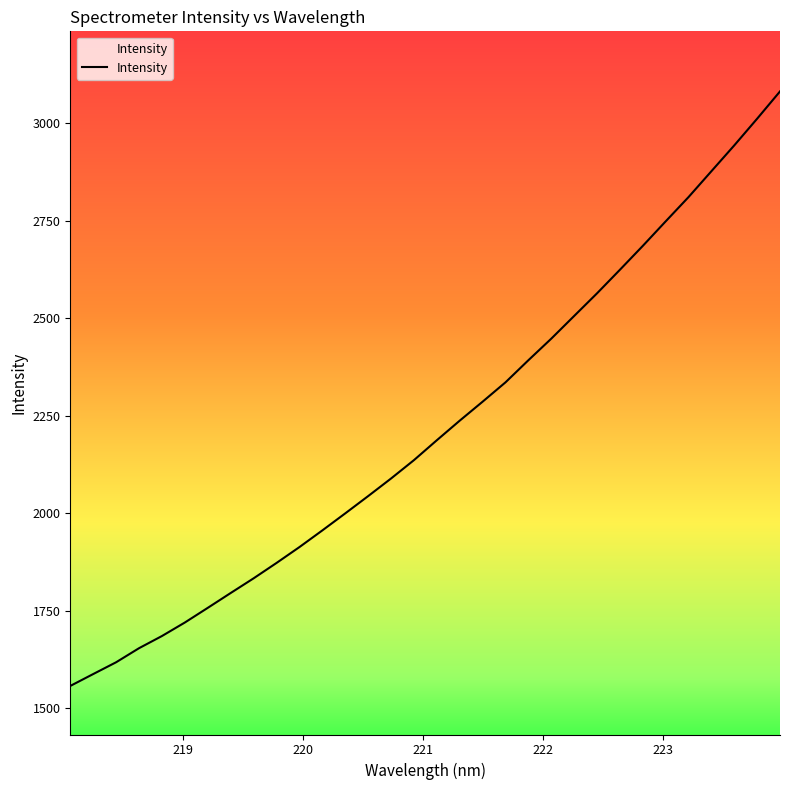

What is the difference between the maximum and minimum values?

1524.8